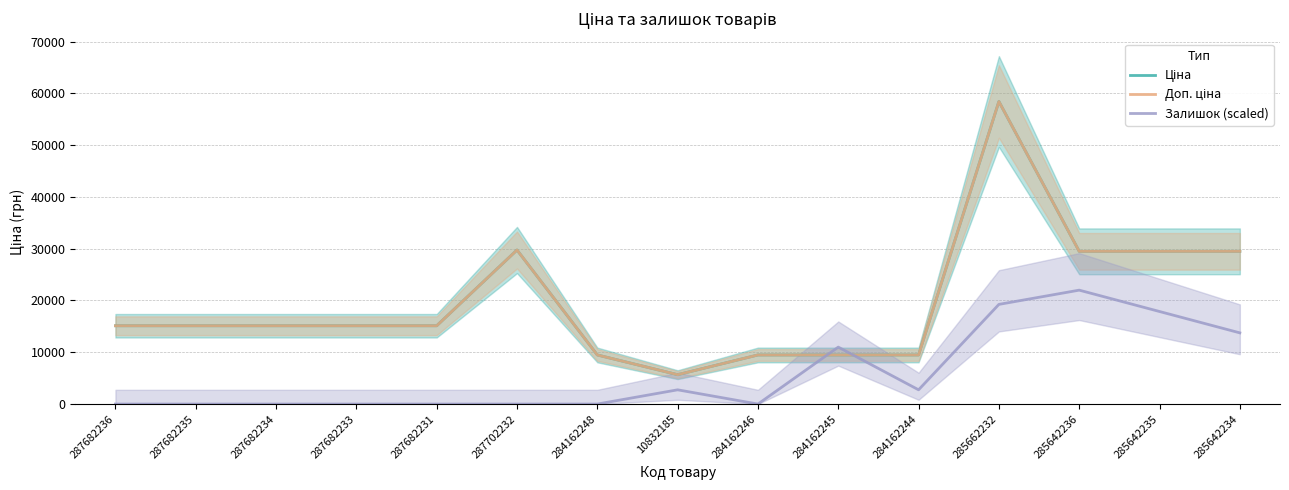

What is the difference between the second highest and minimum values in the Доп. ціна series?

24073.4